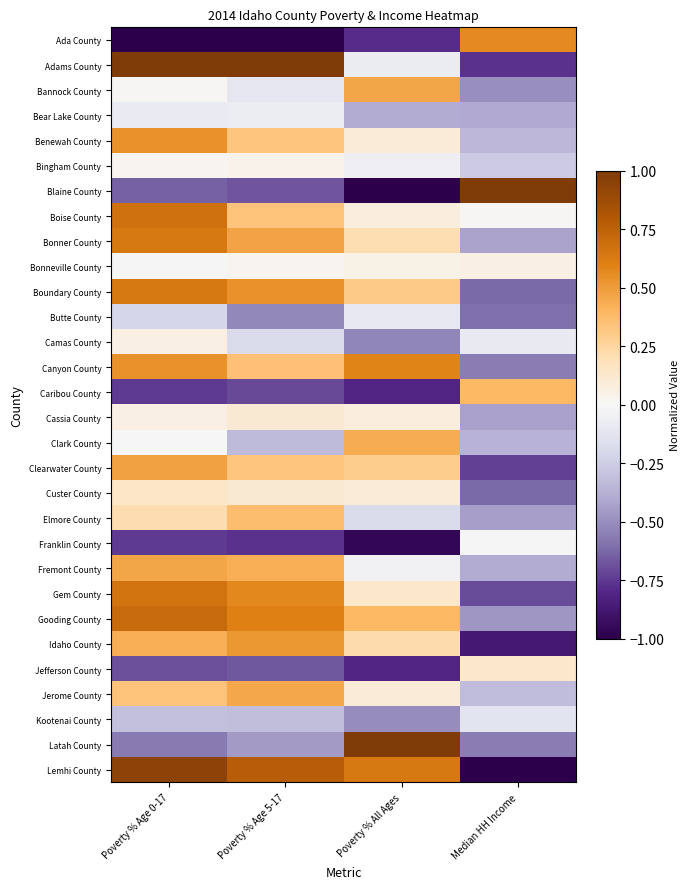

What is the maximum value shown in the chart?

1.0